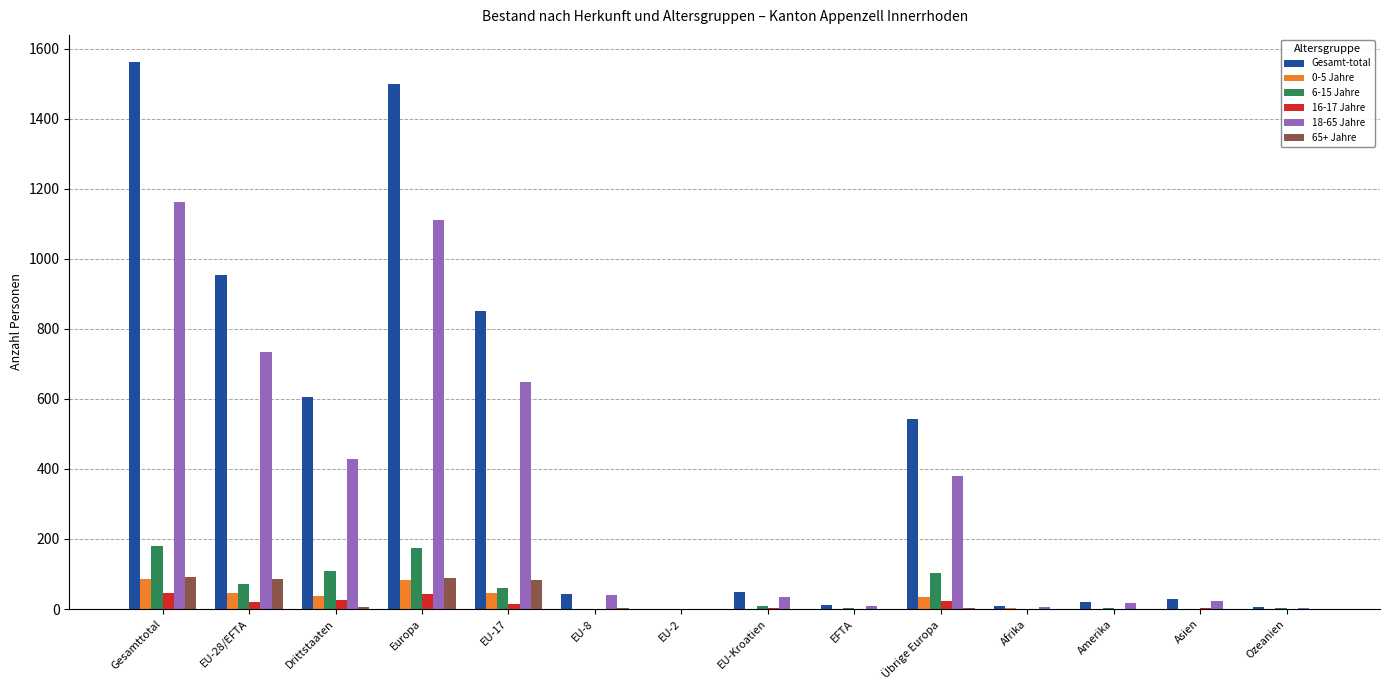

What is the maximum value shown in the chart?

1562